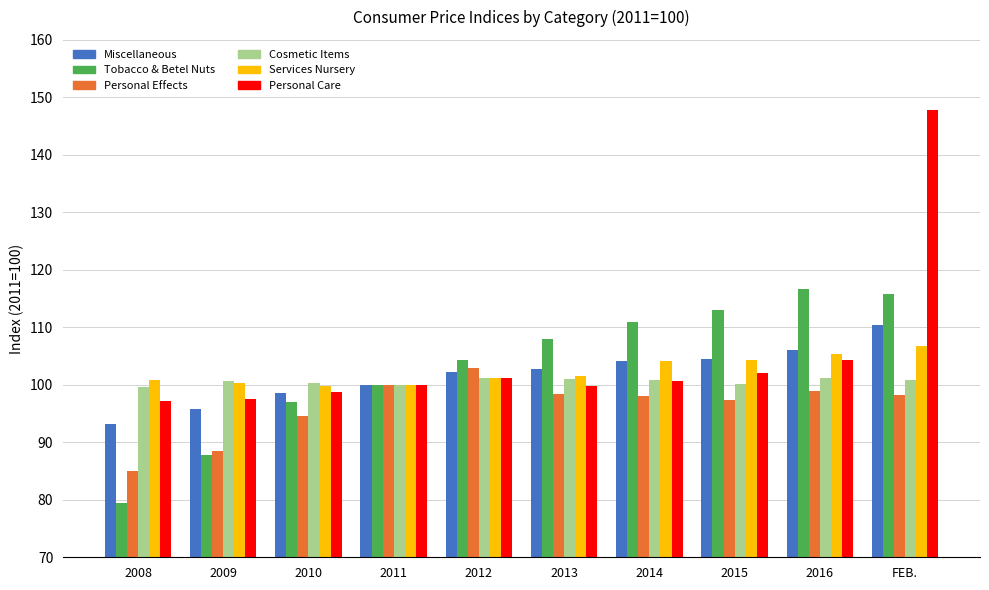

At how many categories does at least one series exceed 110?

4